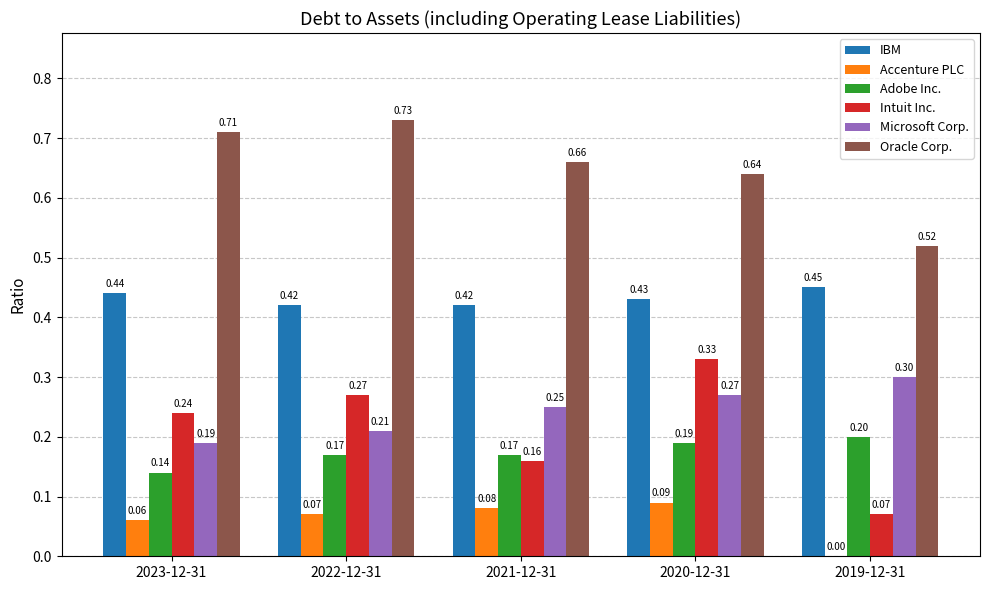

At which category is the sum across all series the highest?

2020-12-31